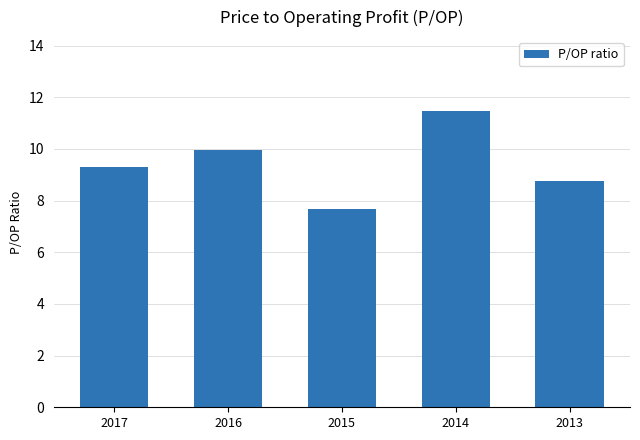

What is the value of the 4th bar from the left?

11.5